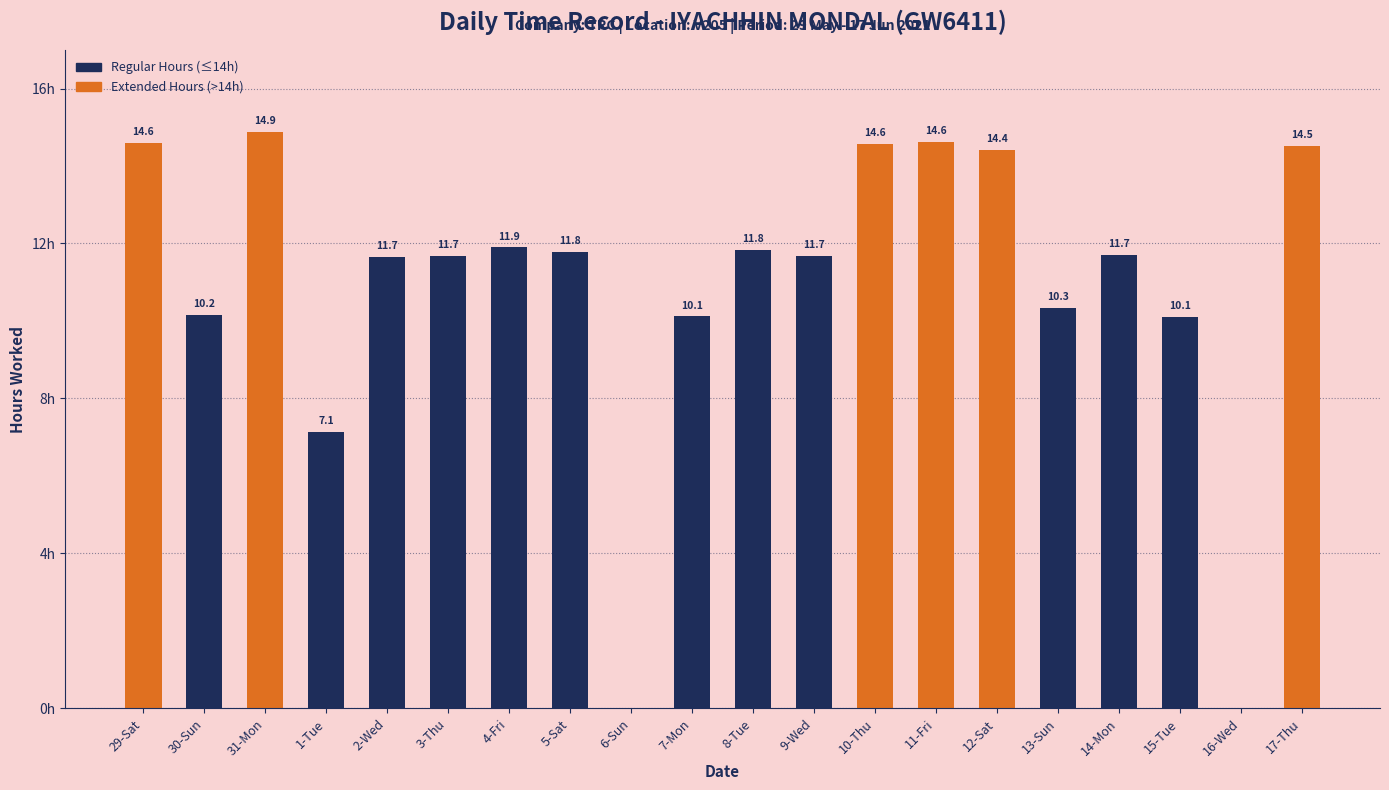

Where does the data first go above 11?

29-Sat